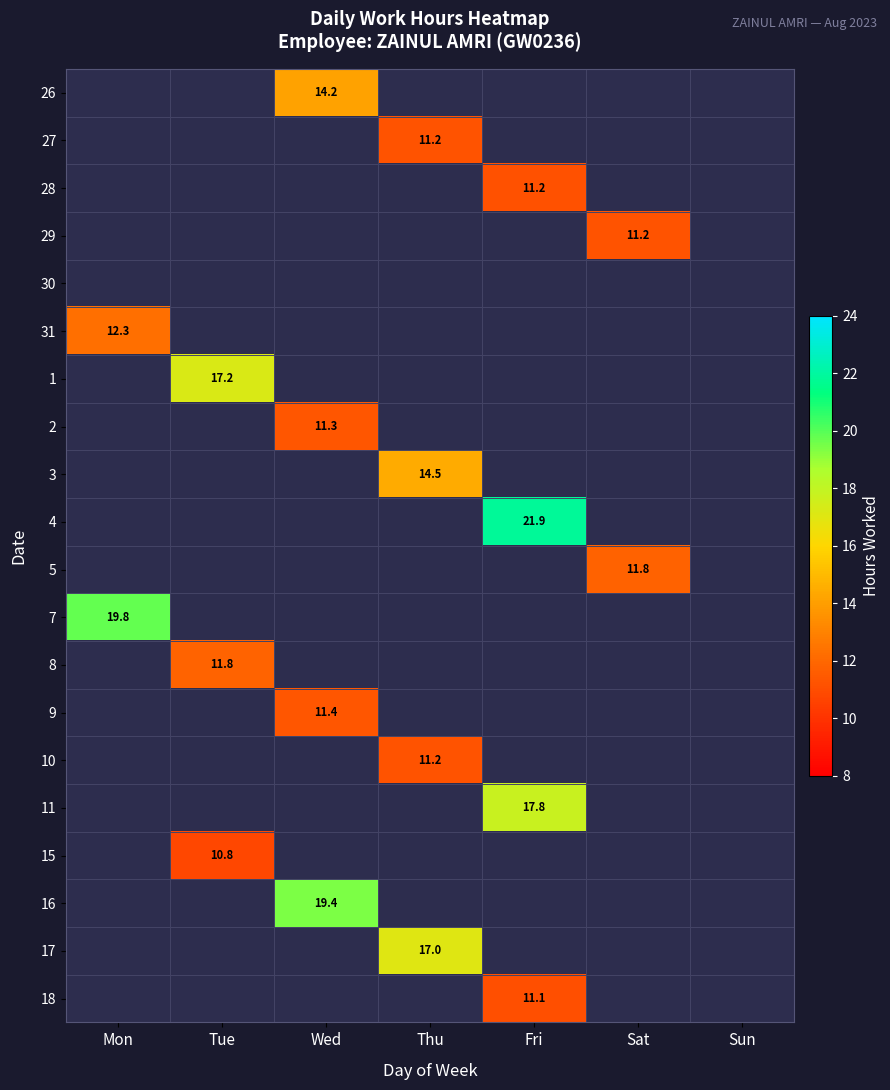

What is the highest value of the 31 series?

12.3